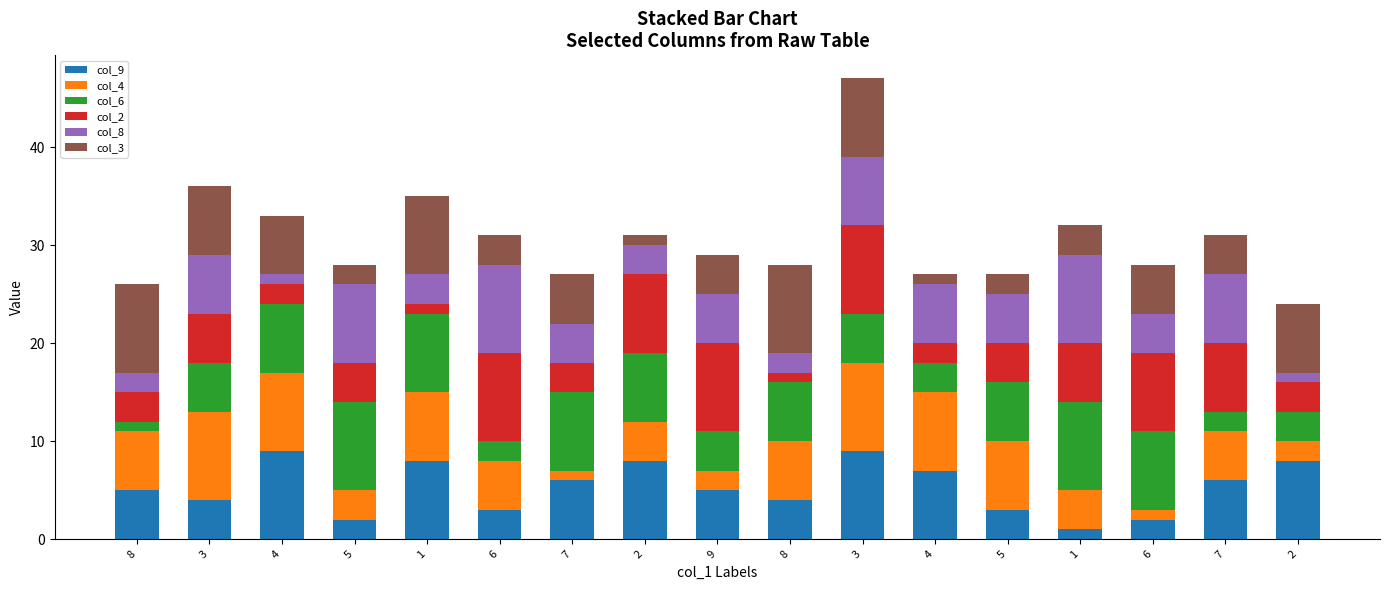

At how many categories does at least one series exceed 6?

17